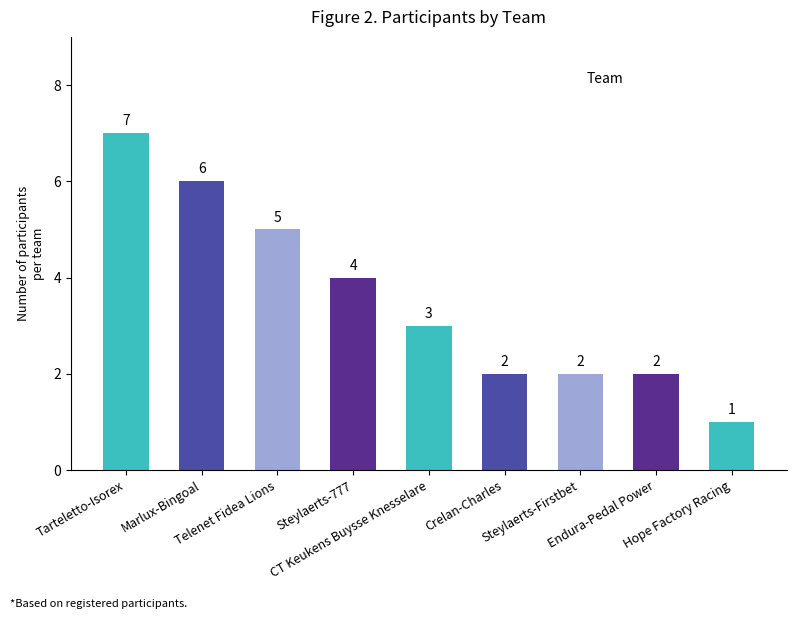

What is the difference between the maximum and minimum values?

6